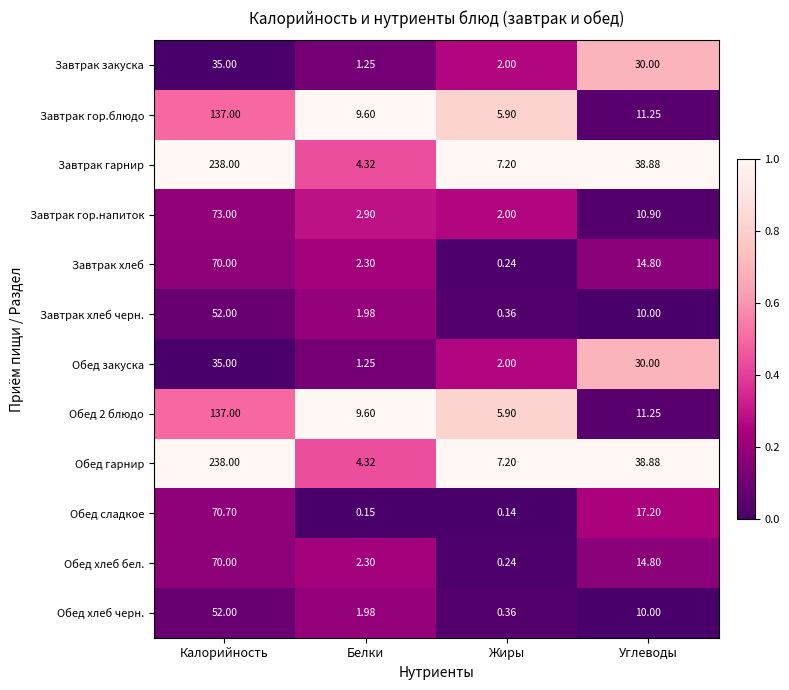

Which category has the highest value across all series?

Калорийность